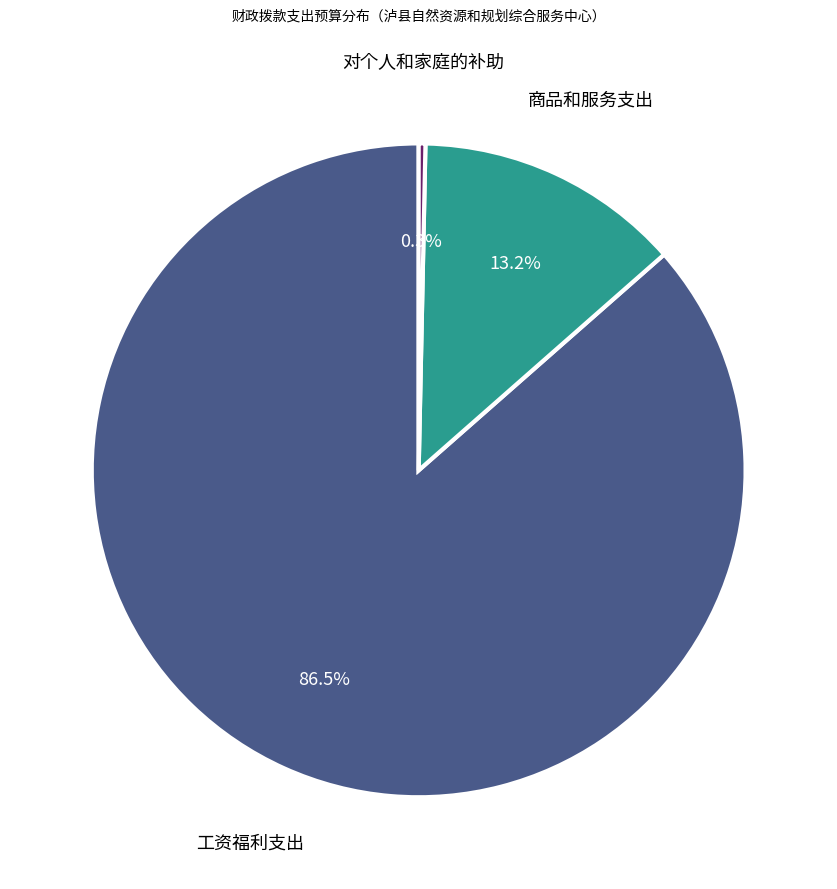

Which has a higher value, 商品和服务支出 or 工资福利支出?

工资福利支出